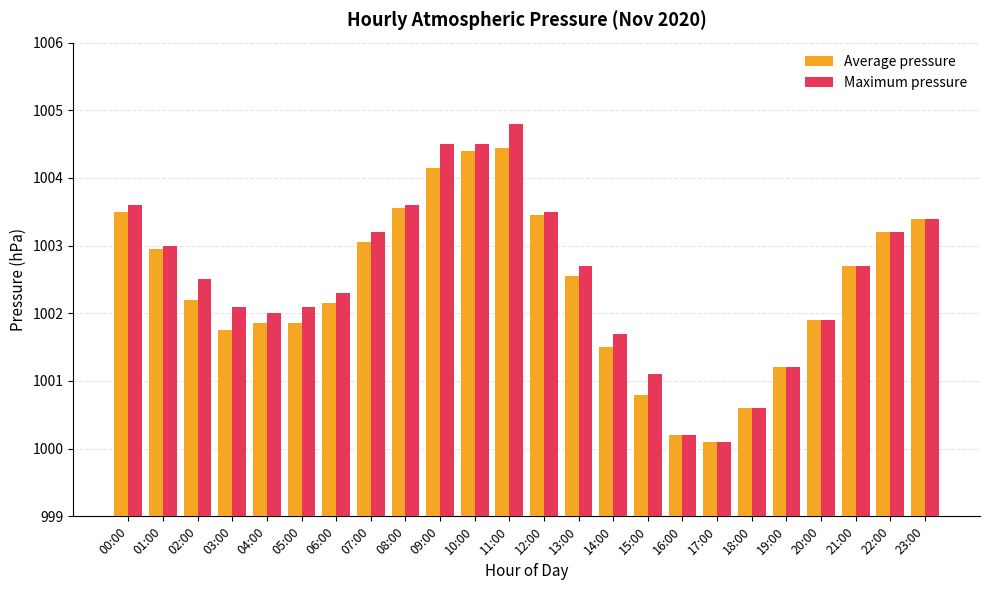

Rank the series by their average value, from lowest to highest.

Average pressure, Maximum pressure